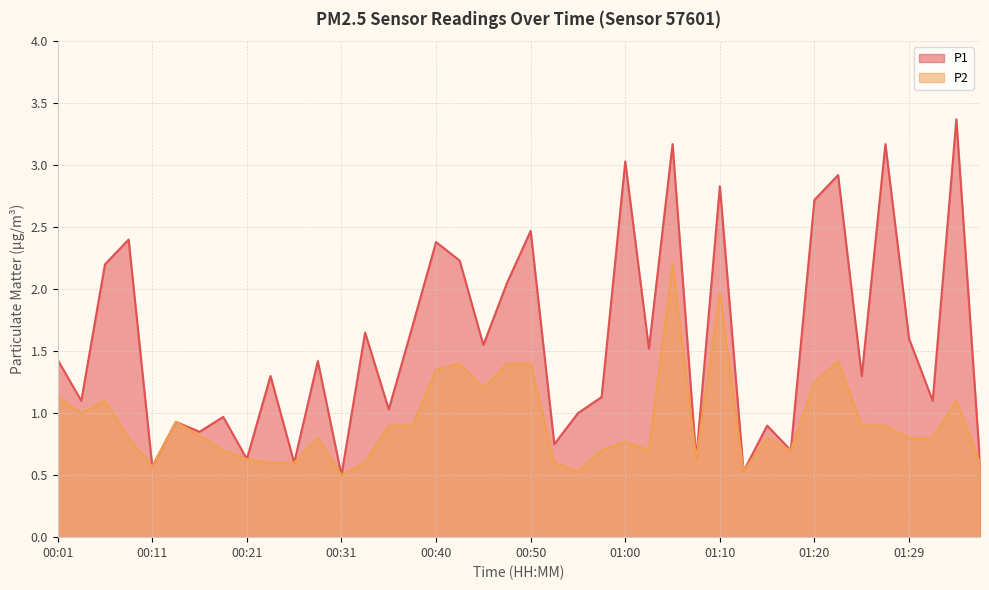

Which series has the largest range (max minus min)?

P1